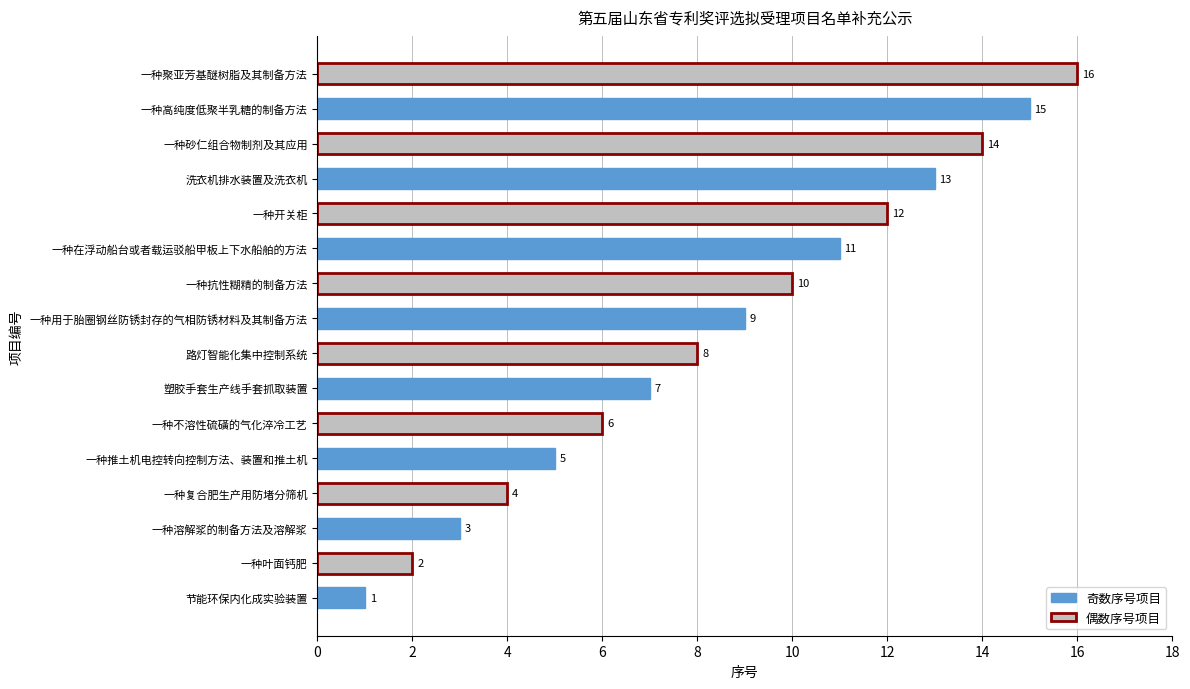

Where is the data nearest to the value 8?

路灯智能化集中控制系统